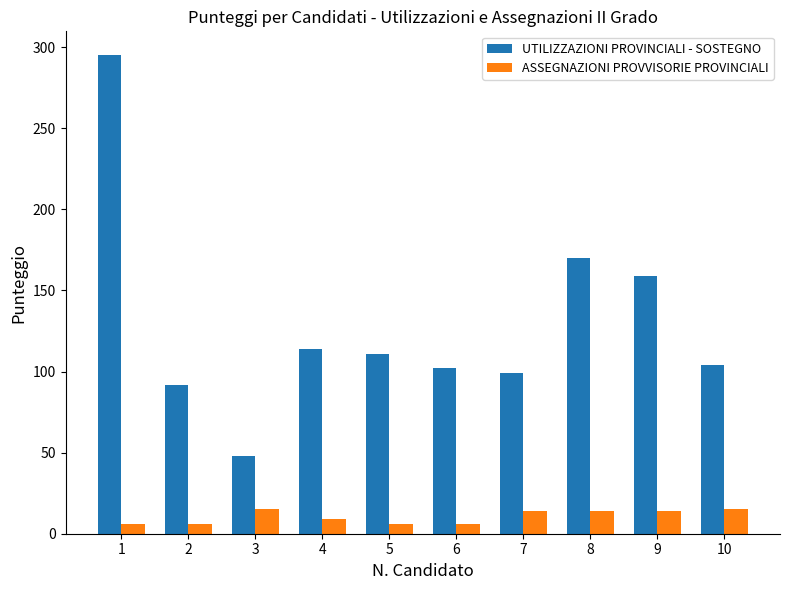

How many bars are there in each group?

2